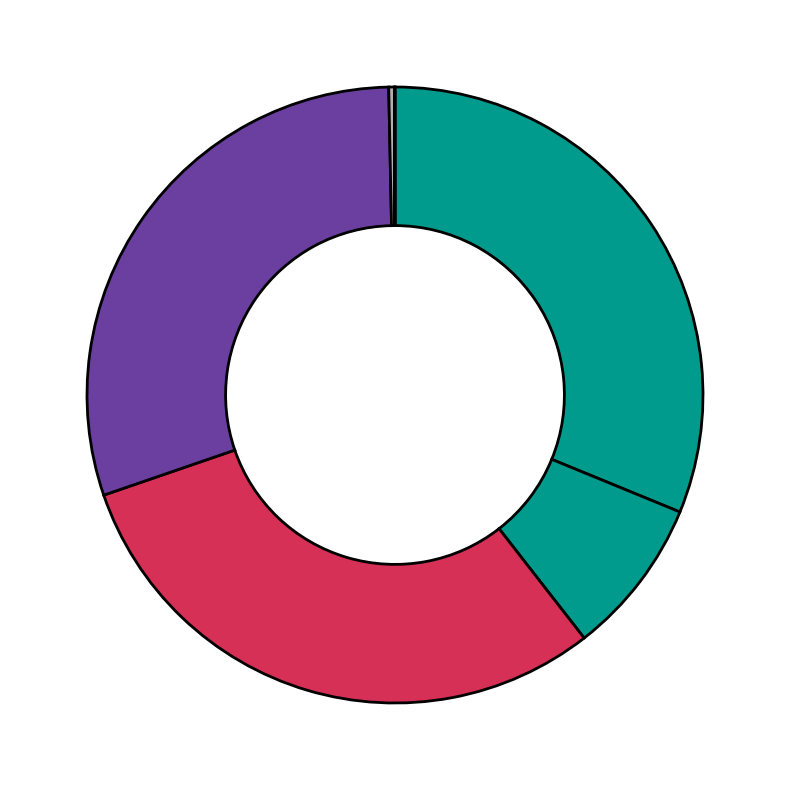

Is there any slice that represents more than half of the pie?

No